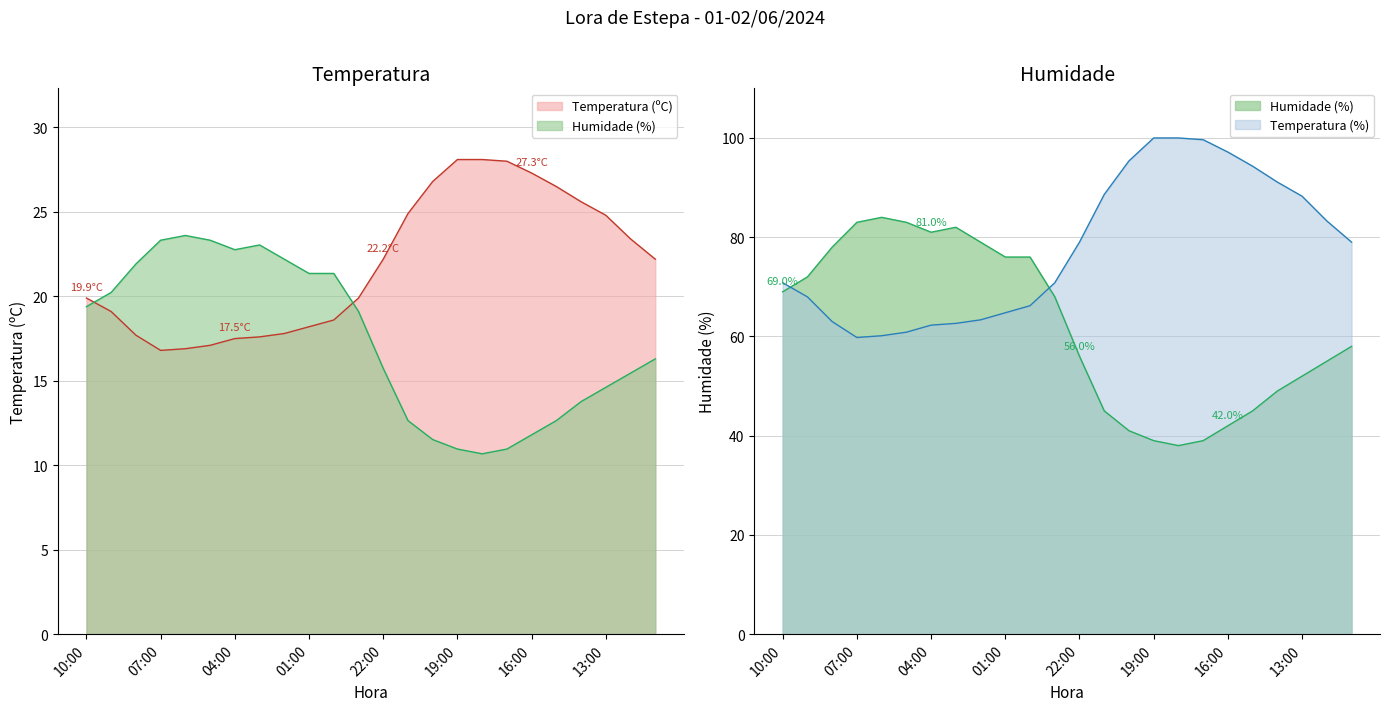

What is the average value of the Temperatura (ºC) series?

21.9